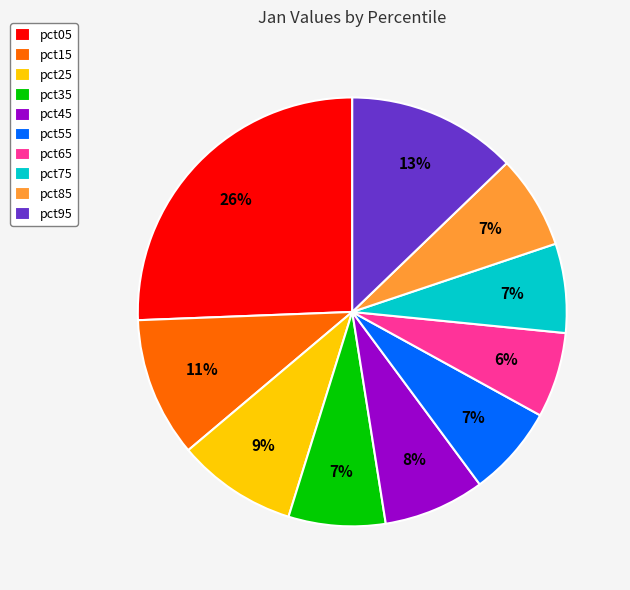

Is it true that pct75 is 7% of the pie?

True